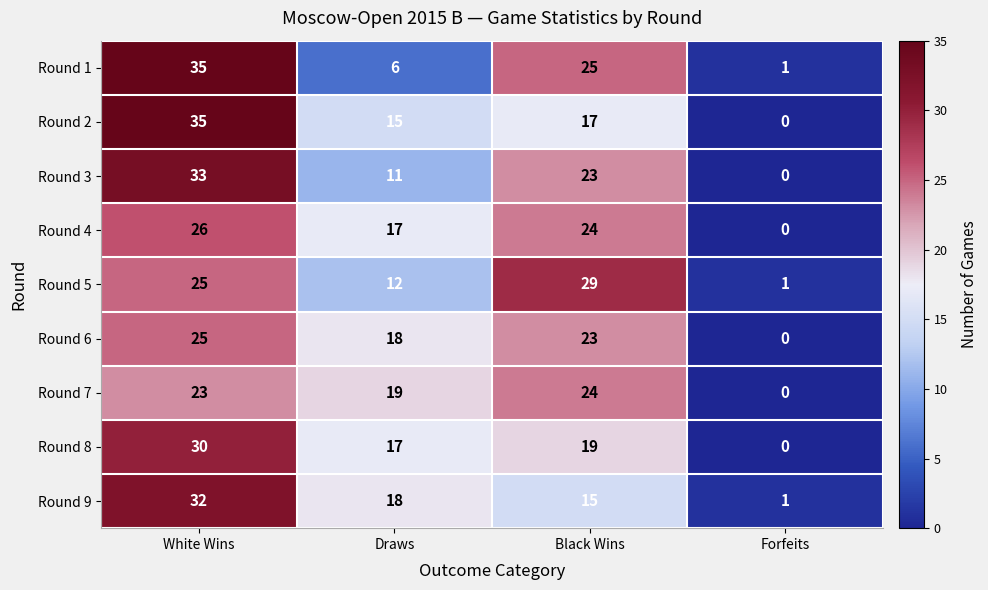

Is it true that Round 7 equals 4 at Draws?

False